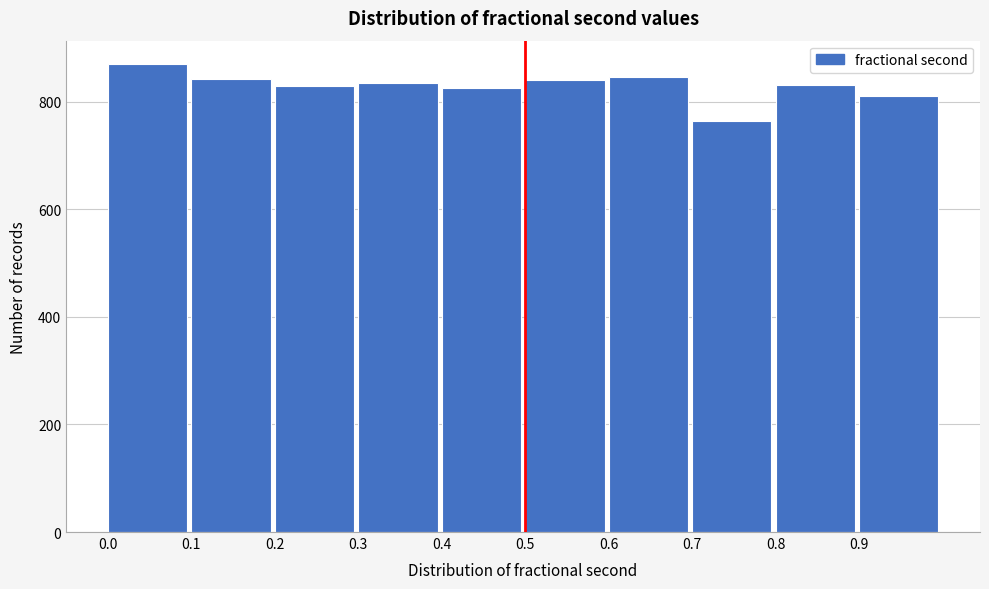

Reading left to right, transcribe this chart: for each bar, give the range it covers on the x-axis and its height. The values are not printed on the chart, so give them approximately, as read against the axis.

0.0 to 0.1: 880
0.1 to 0.2: 840
0.2 to 0.3: 820
0.3 to 0.4: 840
0.4 to 0.5: 820
0.5 to 0.6: 840
0.6 to 0.7: 840
0.7 to 0.8: 760
0.8 to 0.9: 840
0.9 to 1.0: 820